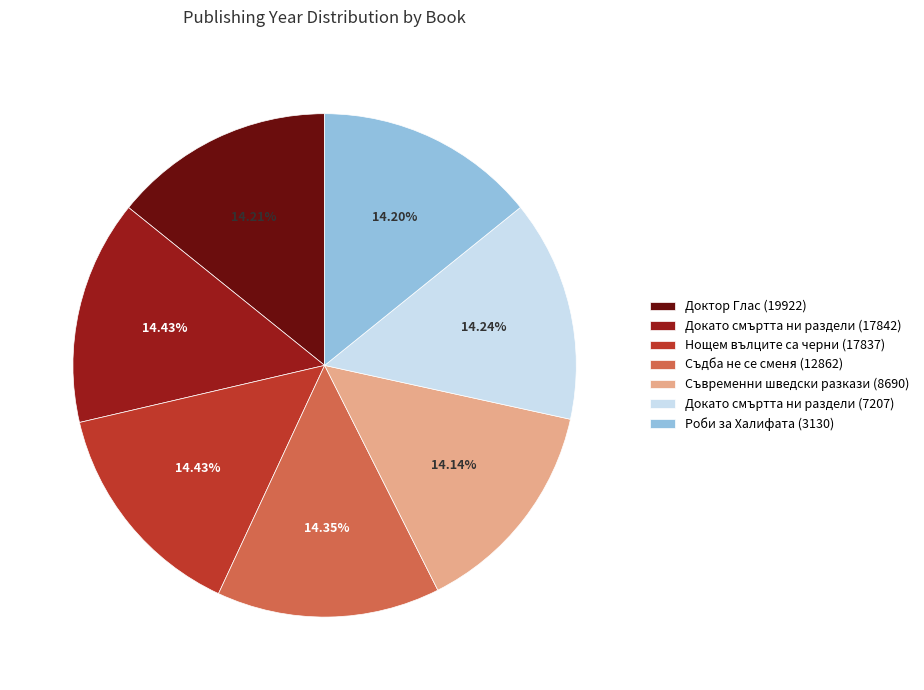

What is the ratio of the value at Нощем вълците са черни (17837) to the value at Роби за Халифата (3130)?

1.0